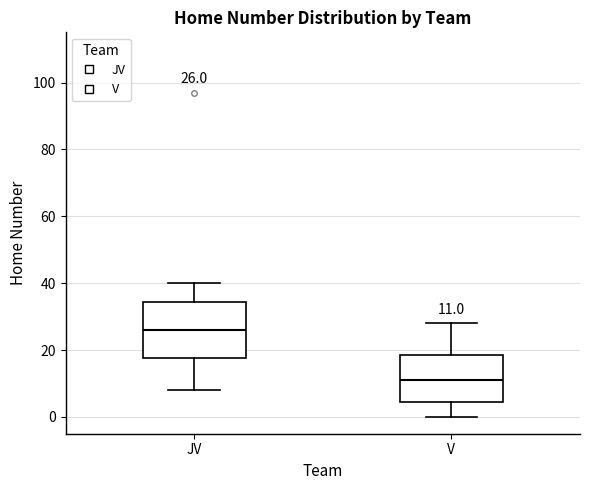

Comparing the boxes themselves (not the whiskers), which one is the tallest?

JV